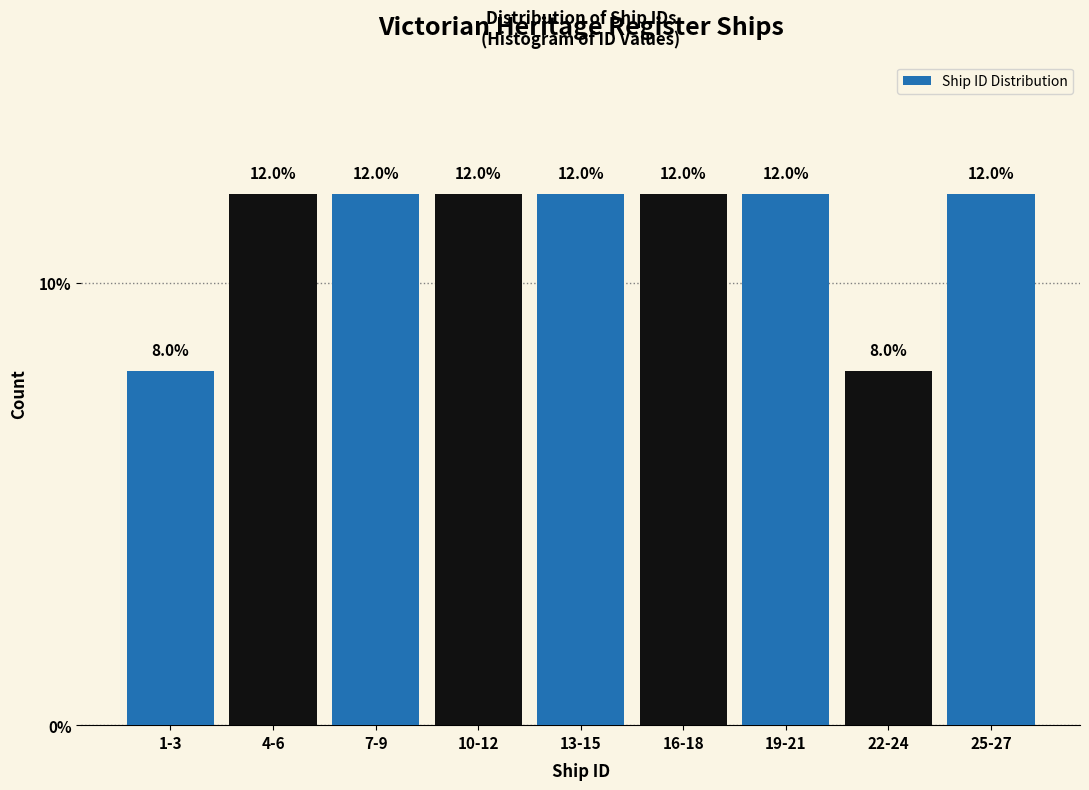

Reading right to left, what are all the values shown in this chart?

12	8	12	12	12	12	12	12	8